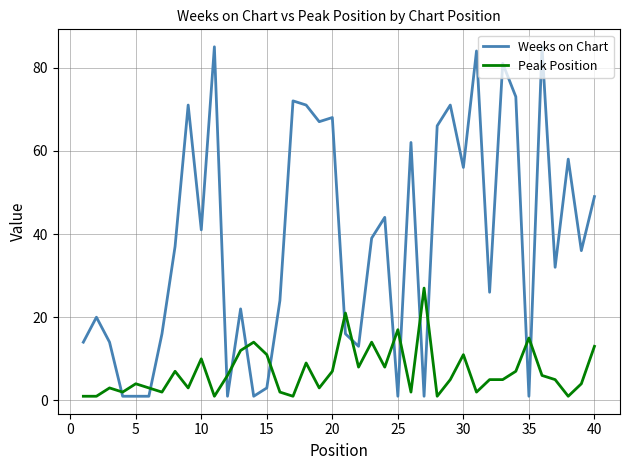

Rank the series by their maximum value, from lowest to highest.

Peak Position, Weeks on Chart